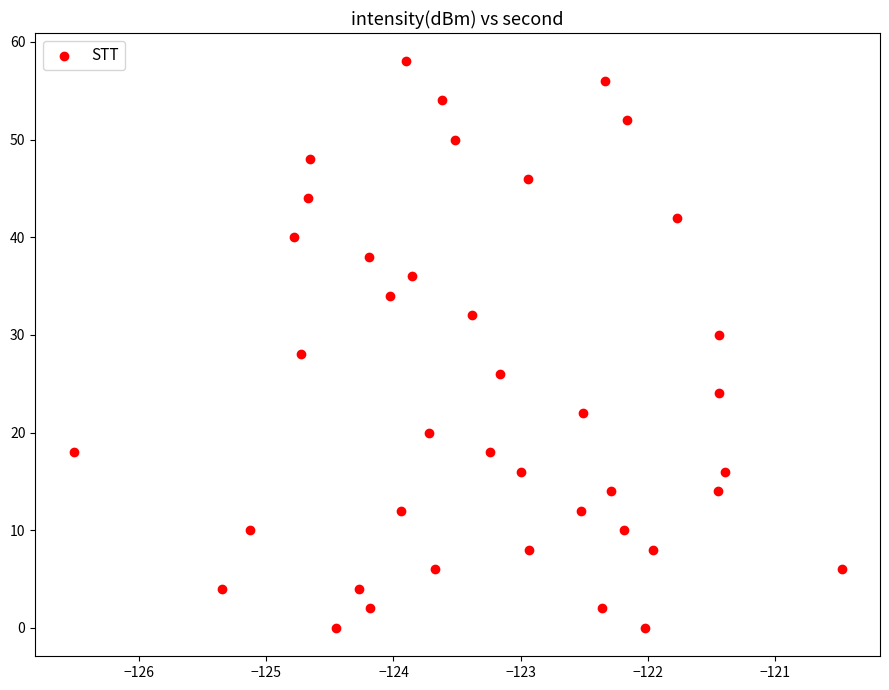

What is the range of Y values (max minus min)?

58